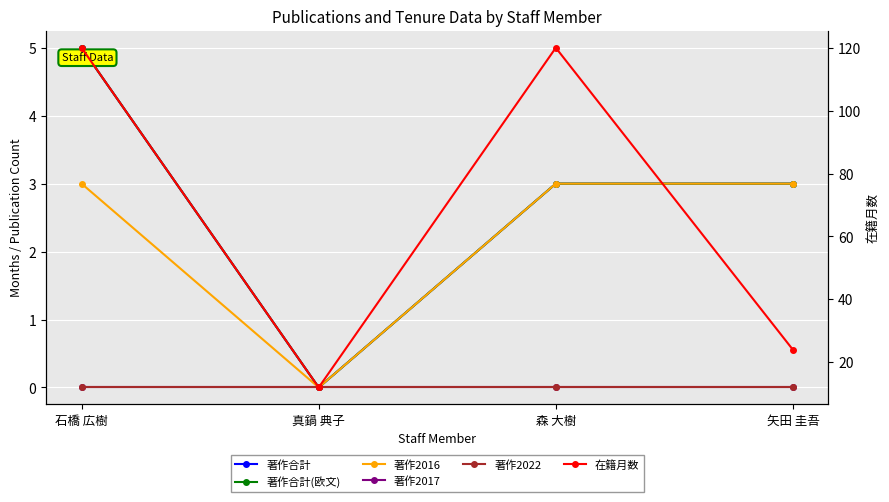

What is the label of the 4th point from the right?

石橋 広樹